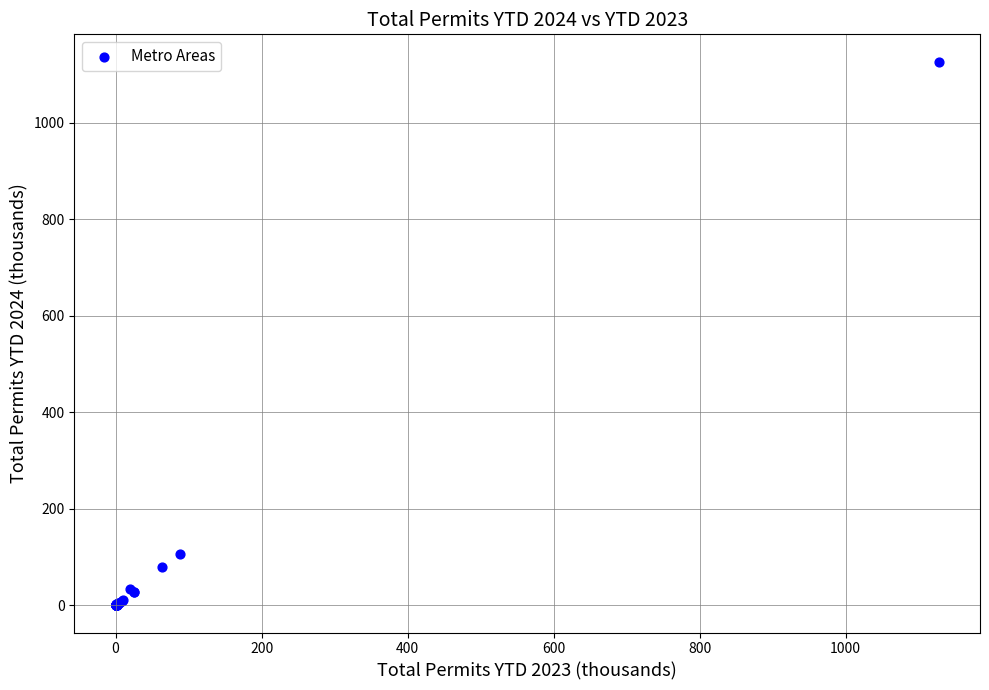

What Y value in the scatter plot is closest to 563?

106.9